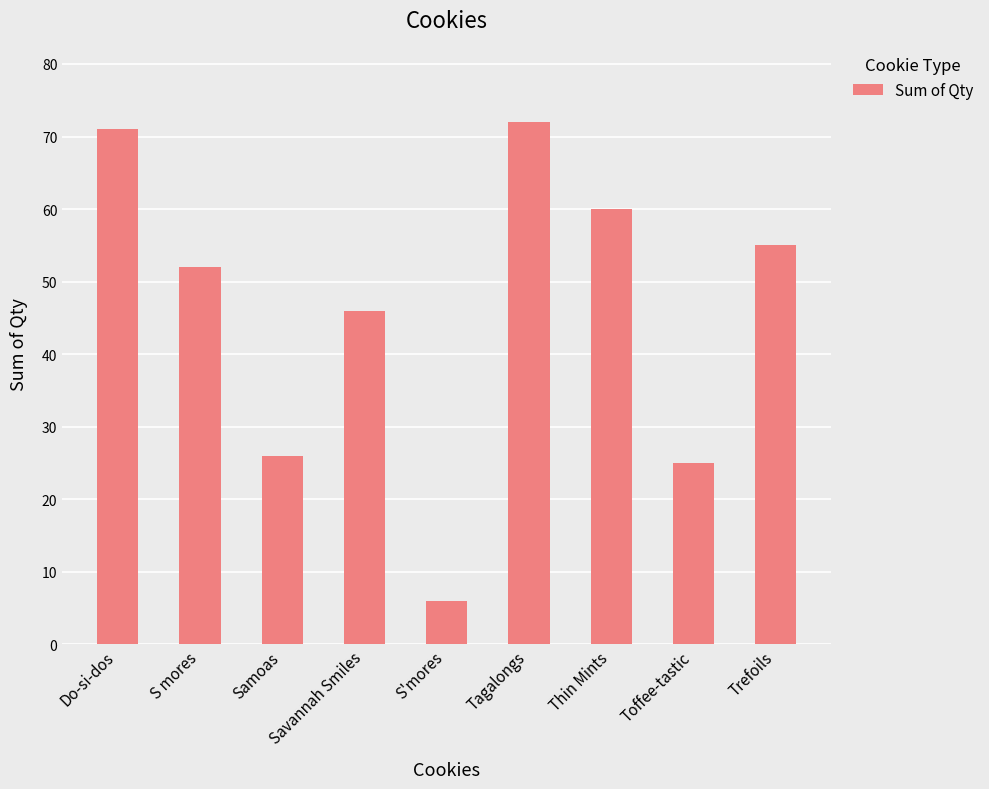

Rank the categories by value from lowest to highest.

S'mores, Toffee-tastic, Samoas, Savannah Smiles, S mores, Trefoils, Thin Mints, Do-si-dos, Tagalongs